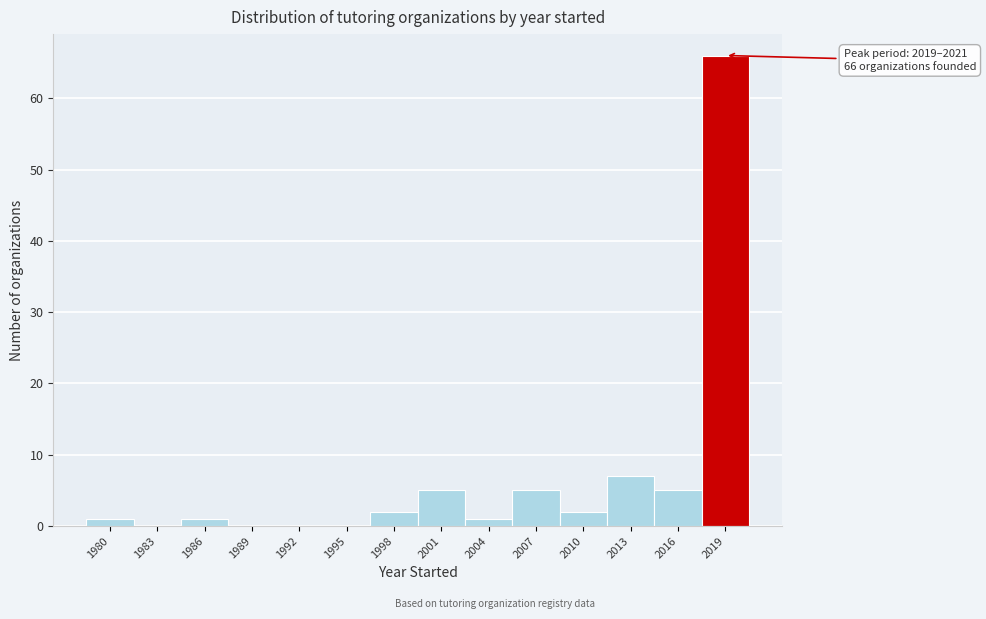

Reading left to right, list all the values displayed in this chart.

1980=1	1983=0	1986=1	1989=0	1992=0	1995=0	1998=2	2001=5	2004=1	2007=5	2010=2	2013=7	2016=5	2019=66